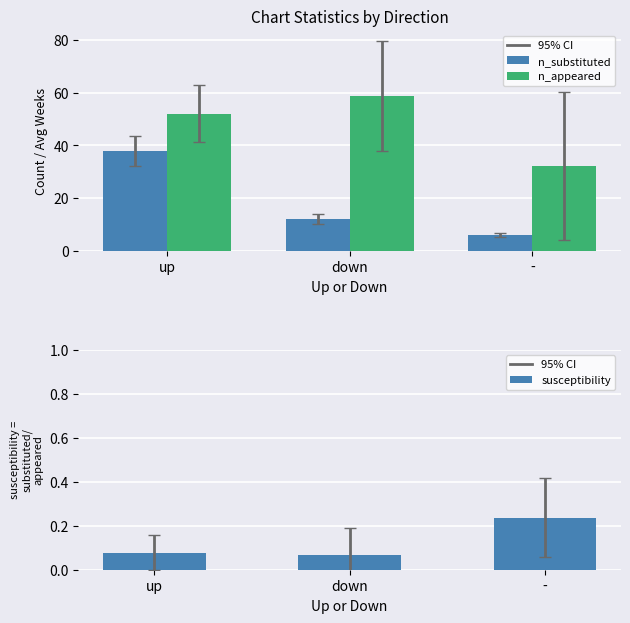

What are all the series names shown in the legend?

n_substituted, n_appeared, susceptibility